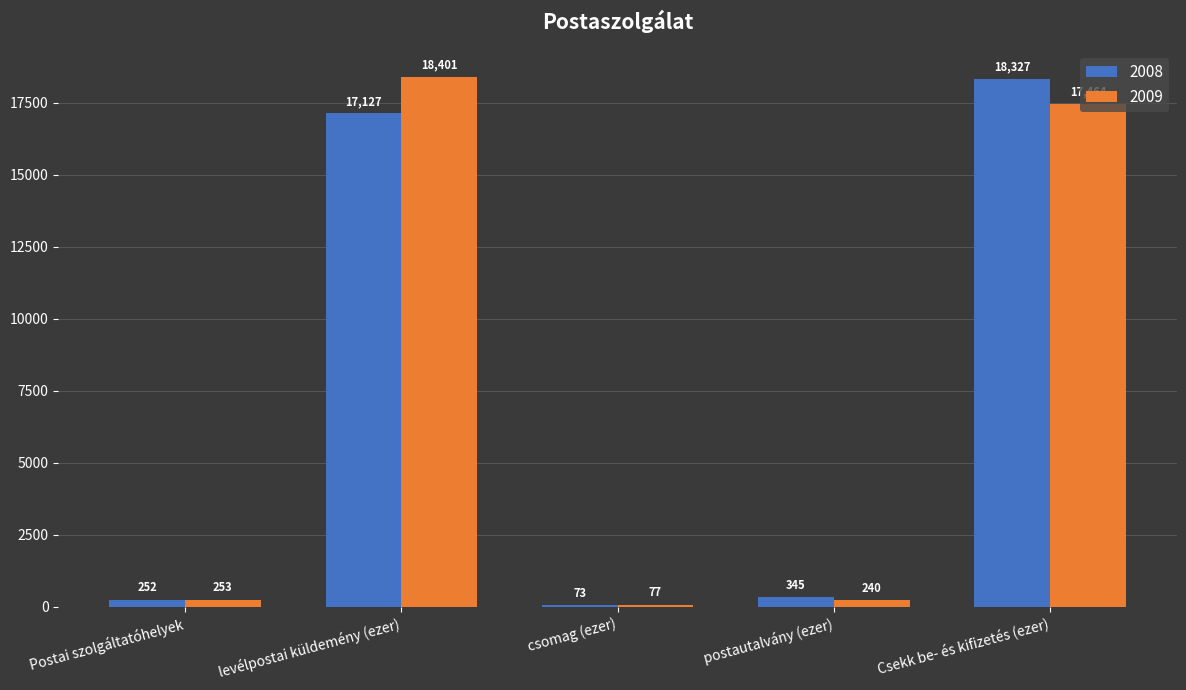

What is the difference between the second highest and minimum values in the 2009 series?

17387